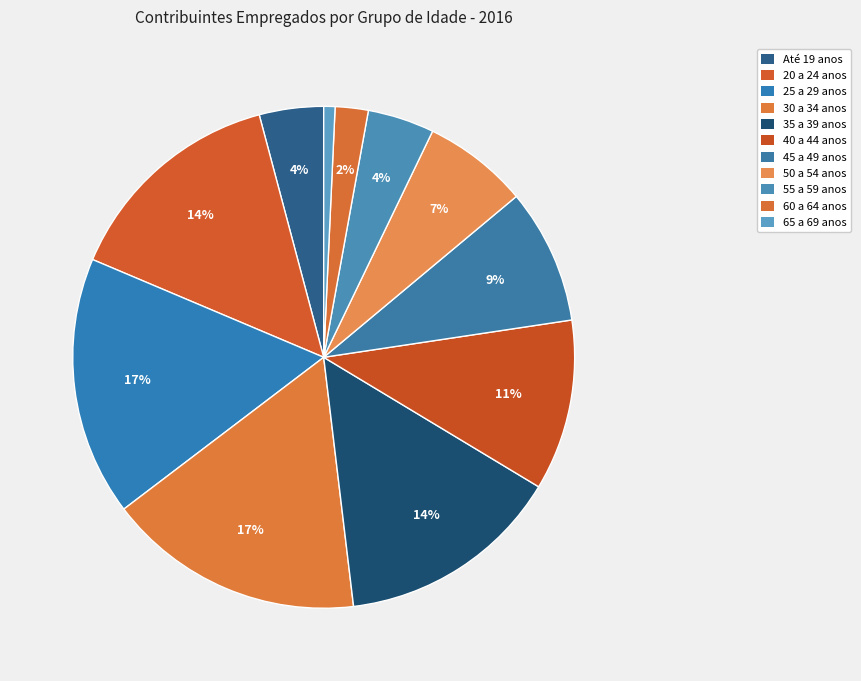

The 25 a 29 anos slice represents 17% of the pie. True or false?

True